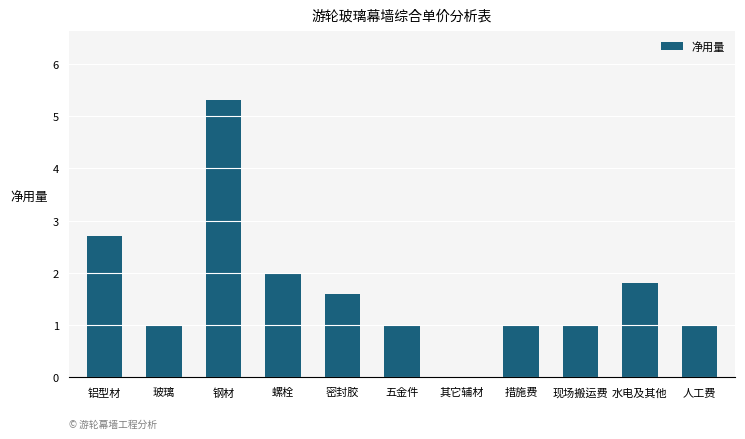

What is the sum of all values?

18.4